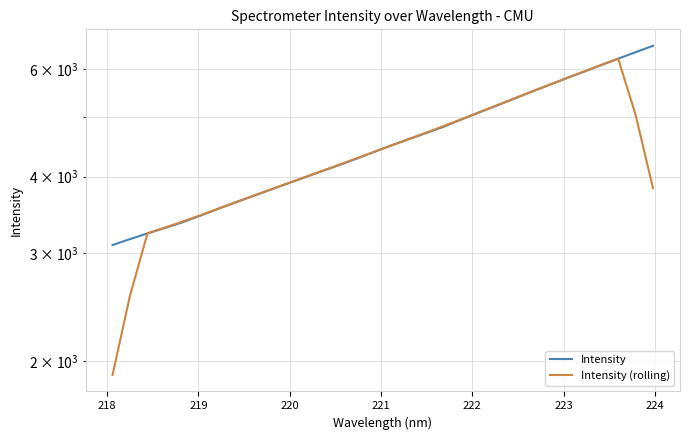

Is the value of Intensity at 22 greater than the value of Intensity (rolling) at 18?

Yes